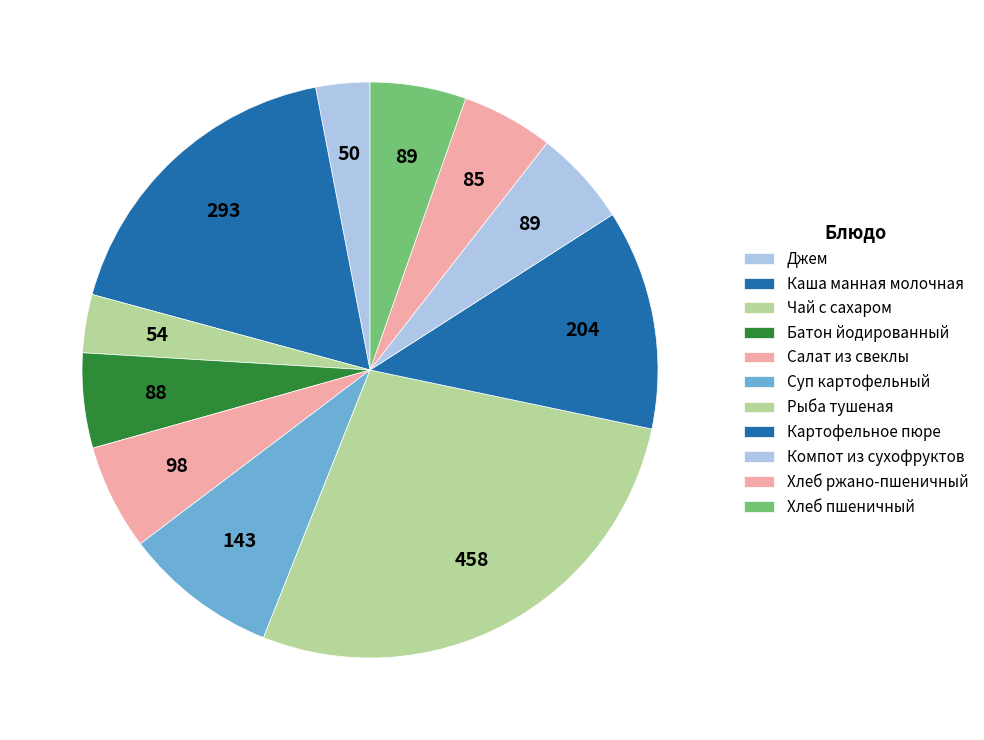

How many segments does this pie chart have?

11